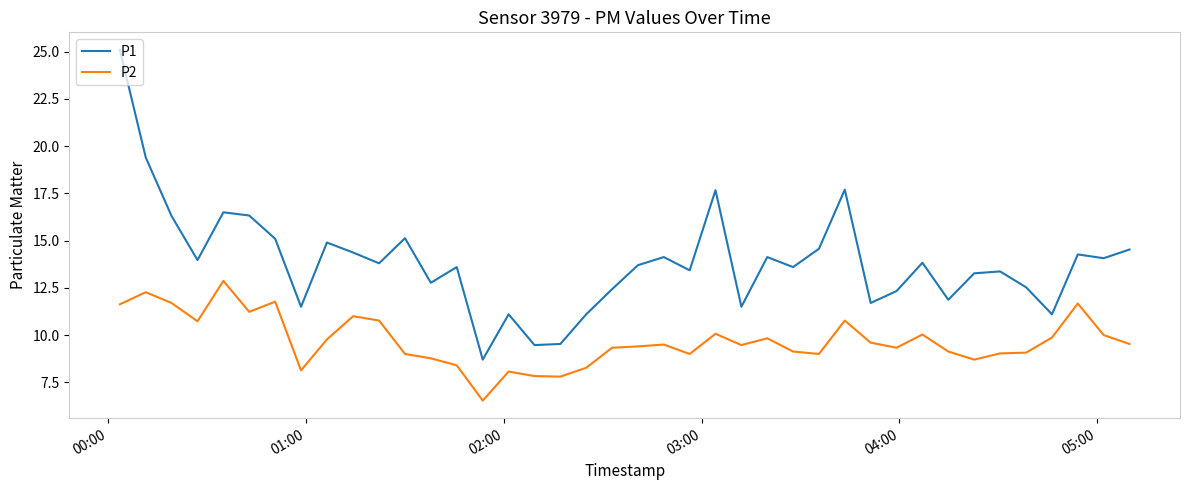

What is the highest value of the P2 series?

12.9